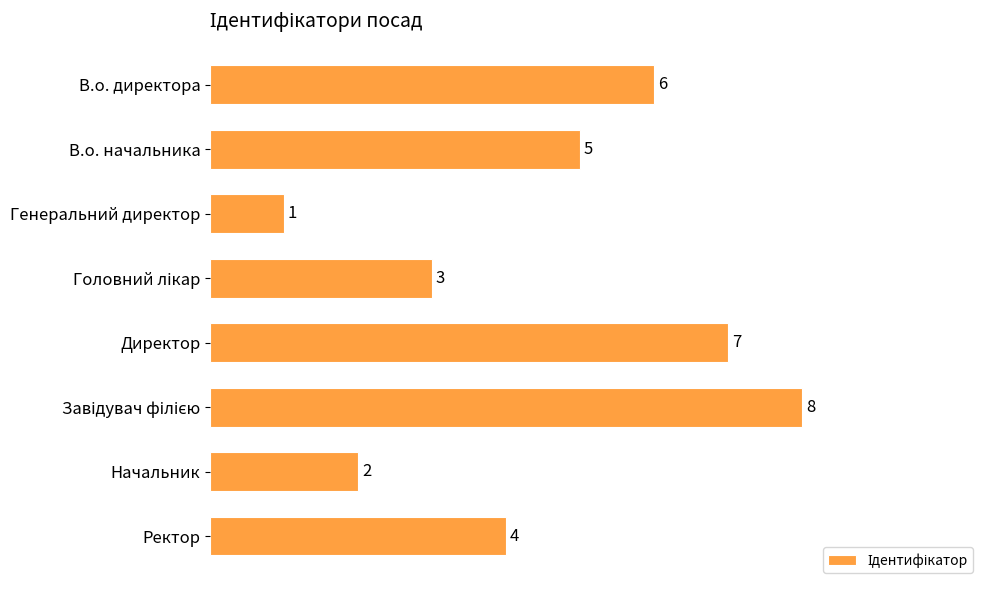

The chart shows a value of 2 at Ректор. True or false?

False